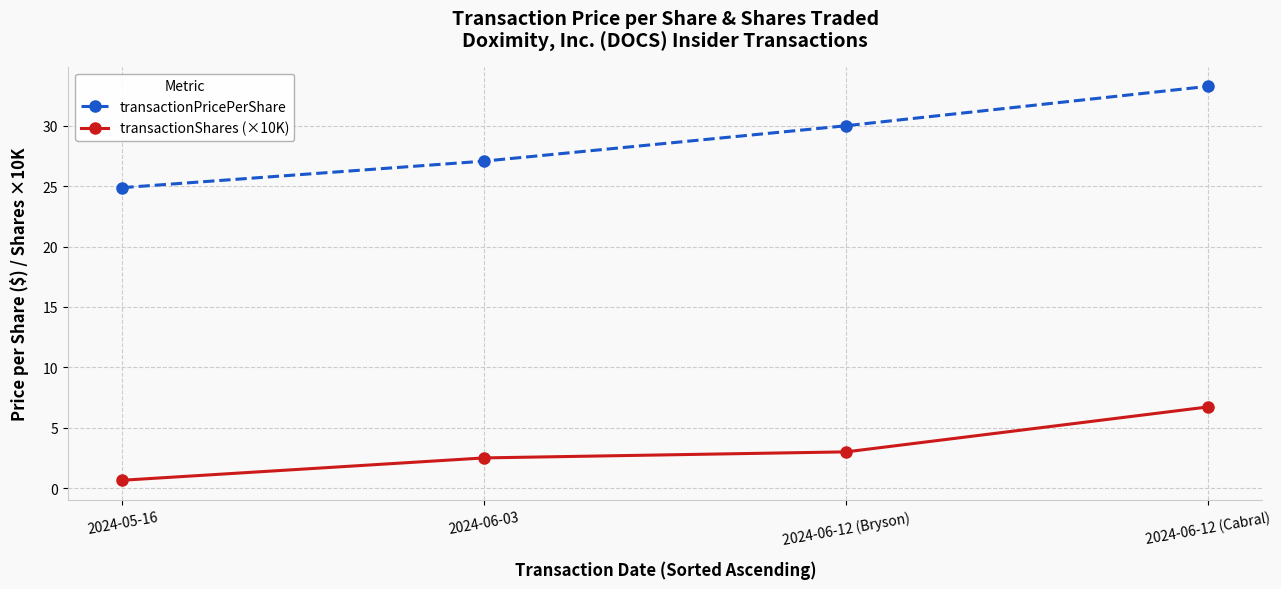

What is the highest value of the transactionPricePerShare series?

33.3